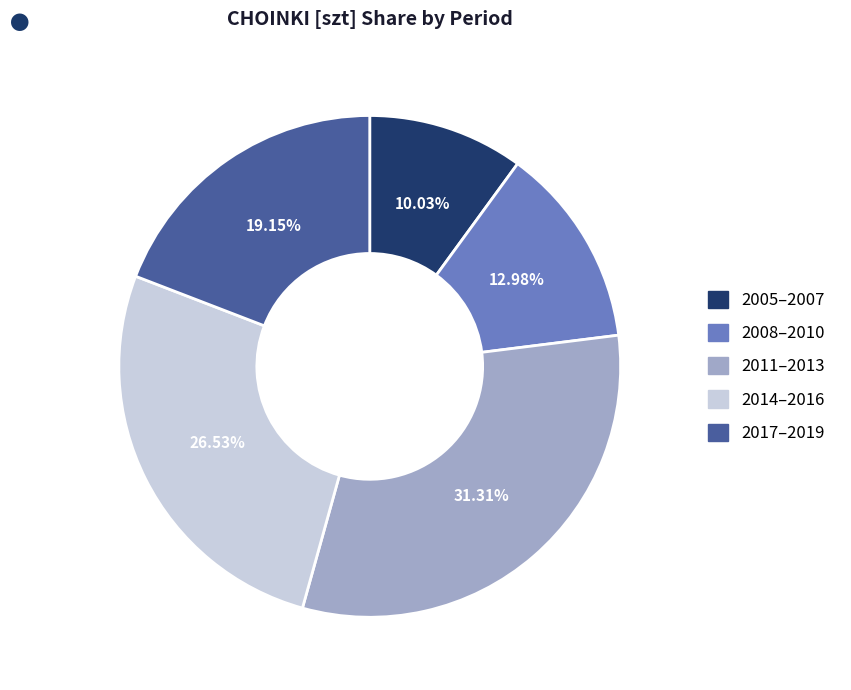

How many slices are in this pie chart?

5